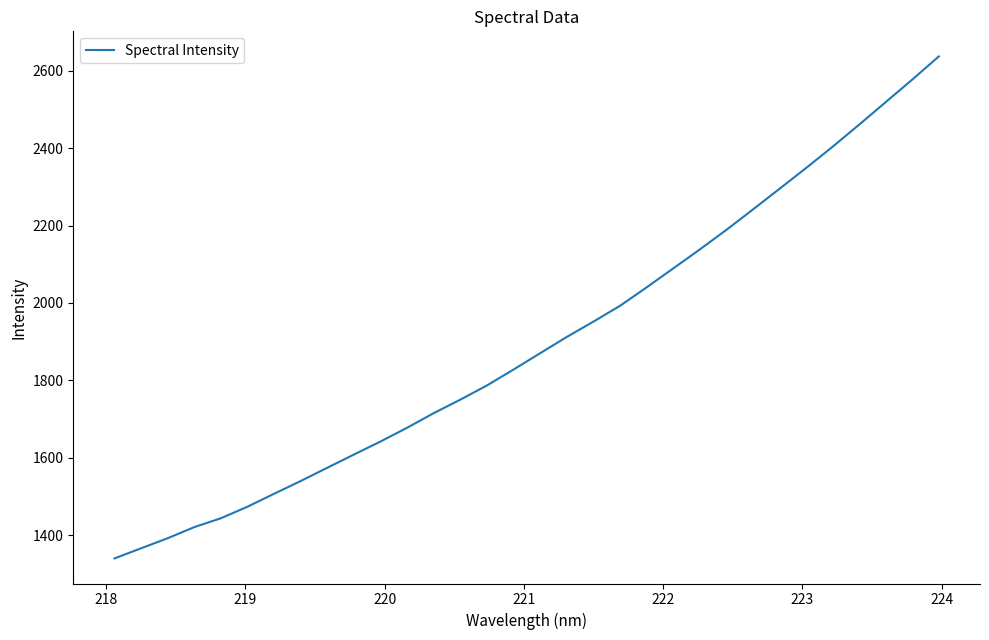

Is this an area chart (filled region under the line)?

No